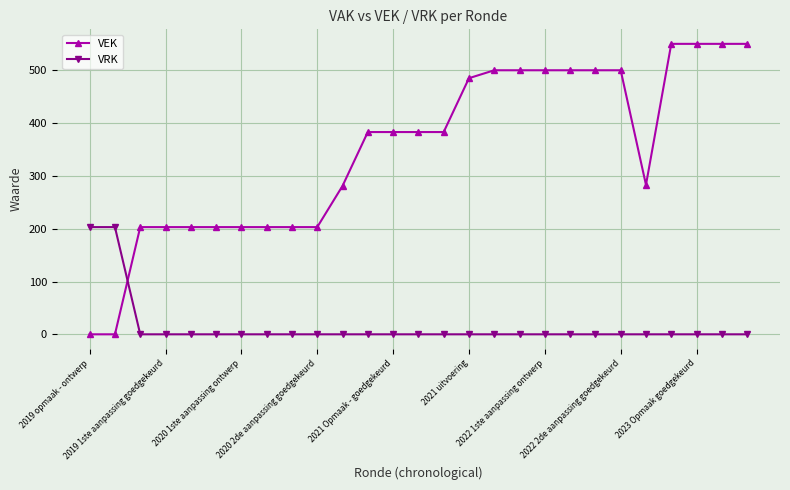

What is the value of the VEK point at the 14th from the left?

383